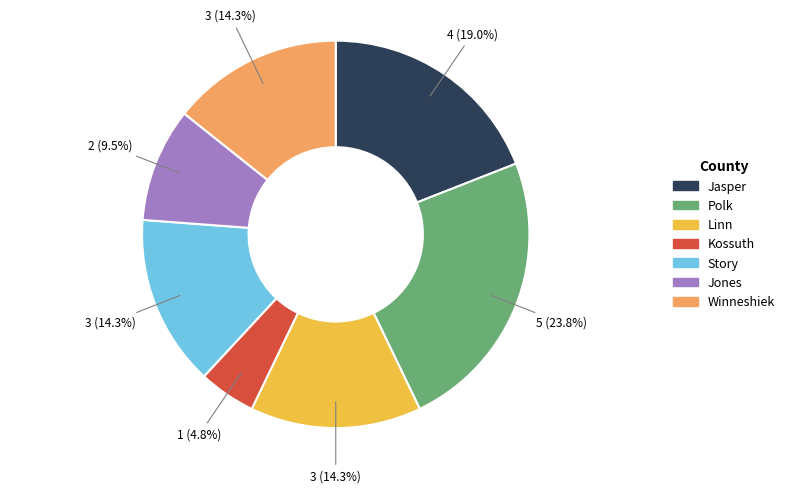

The Polk slice represents 24% of the pie. True or false?

True